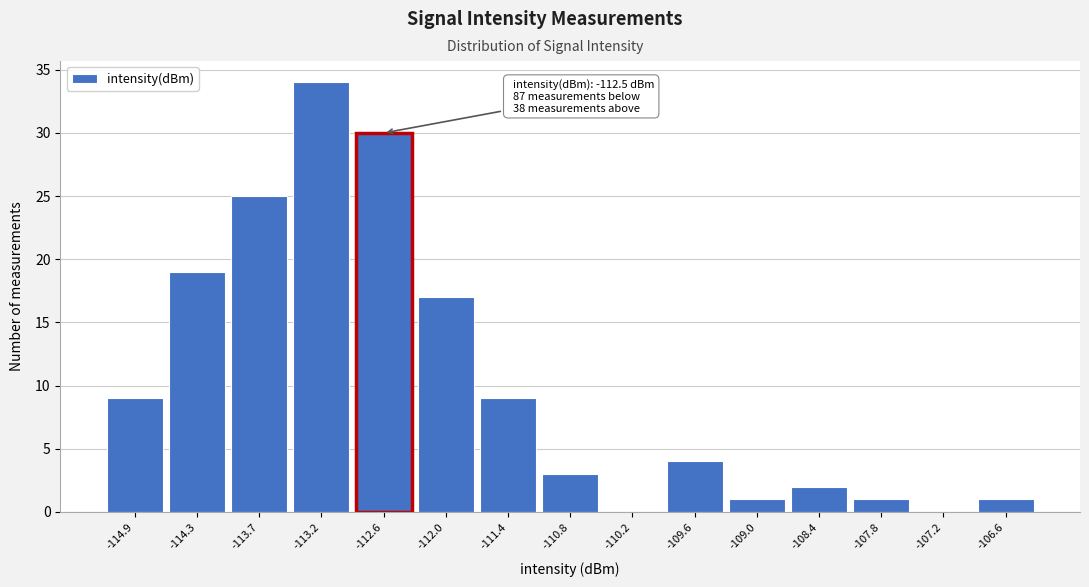

Reading left to right, list all the values displayed in this chart.

-114.9=9	-114.3=19	-113.7=25	-113.2=34	-112.6=30	-112.0=17	-111.4=9	-110.8=3	-110.2=0	-109.6=4	-109.0=1	-108.4=2	-107.8=1	-107.2=0	-106.6=1